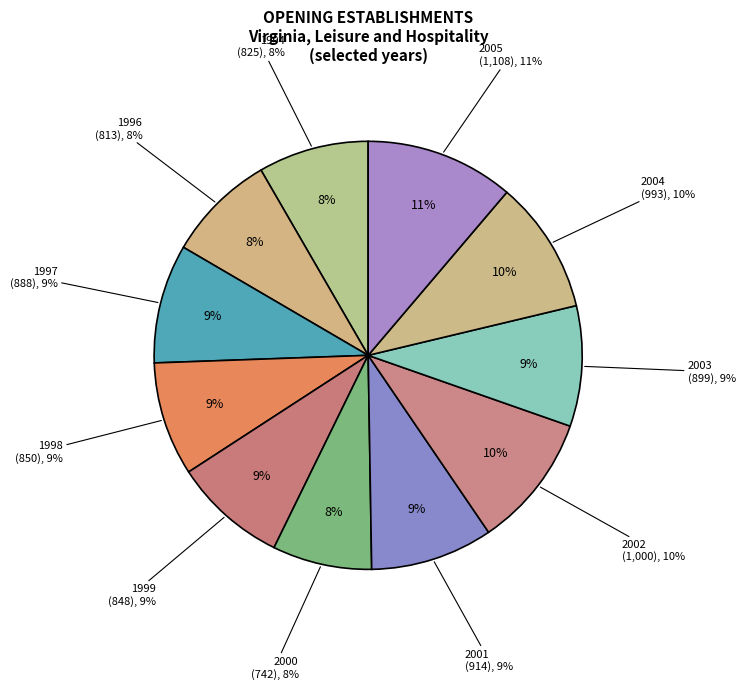

True or false: Opening establishments
(2004) accounts for 10% of the total.

True